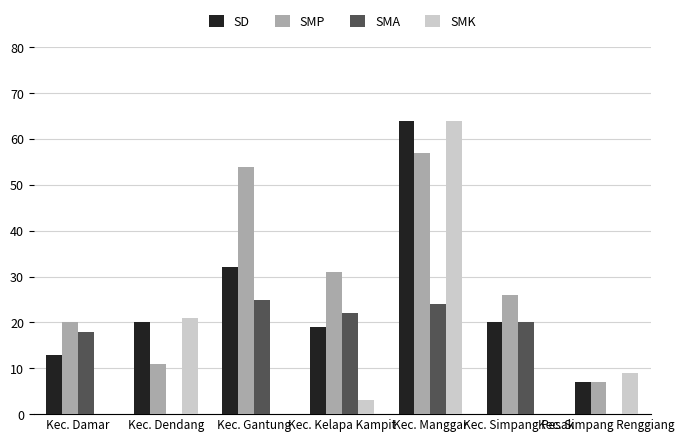

What is the sum of the SMK values at Kec. Dendang and Kec. Simpang Pesak?

21